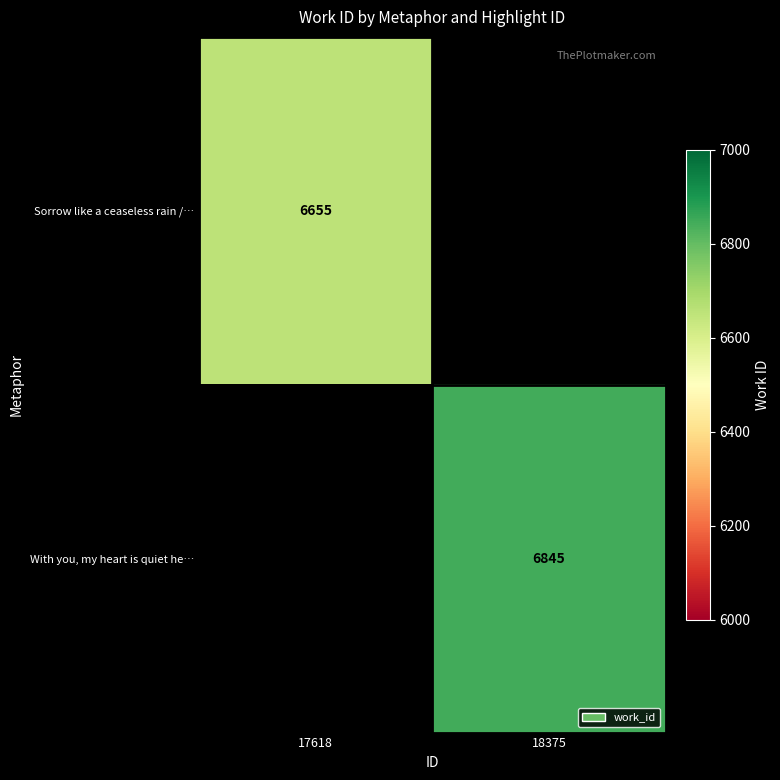

How many series are shown in this chart?

2